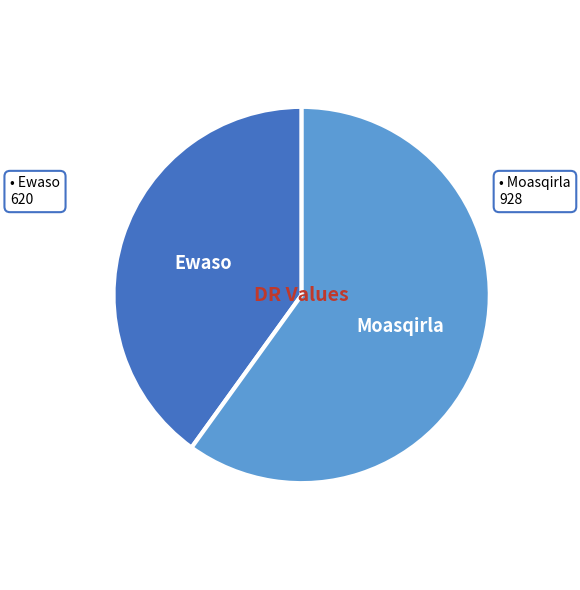

Which has a higher value, Moasqirla or Ewaso?

Moasqirla